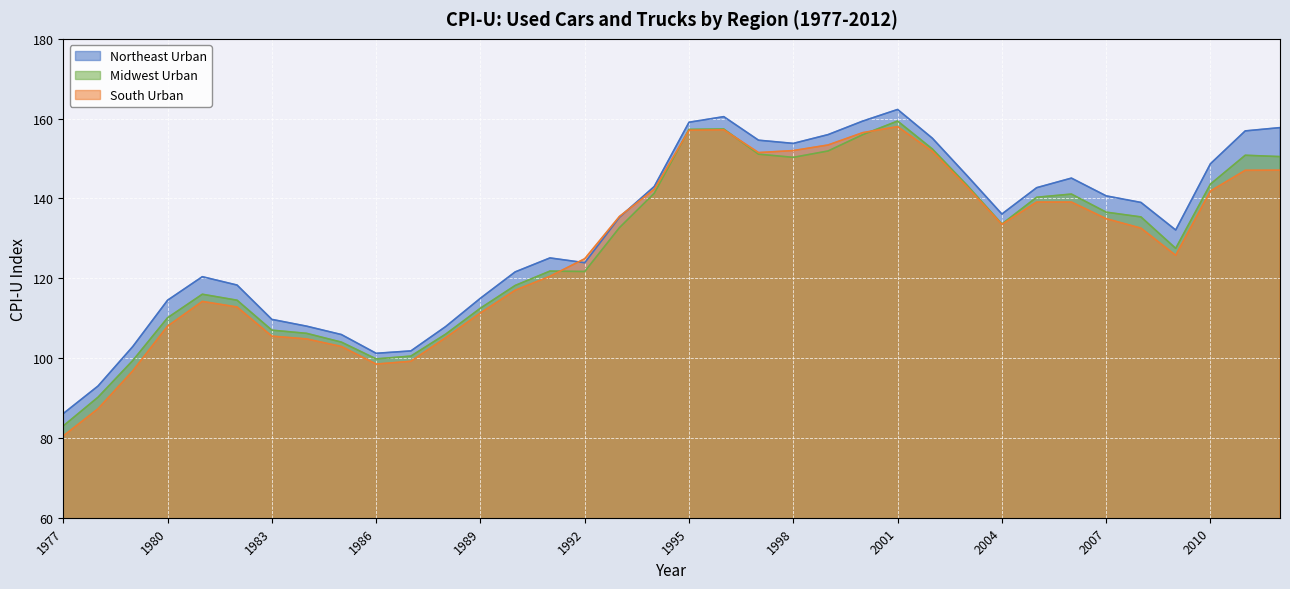

What is the value of the South Urban point at the 9th from the left?

102.9